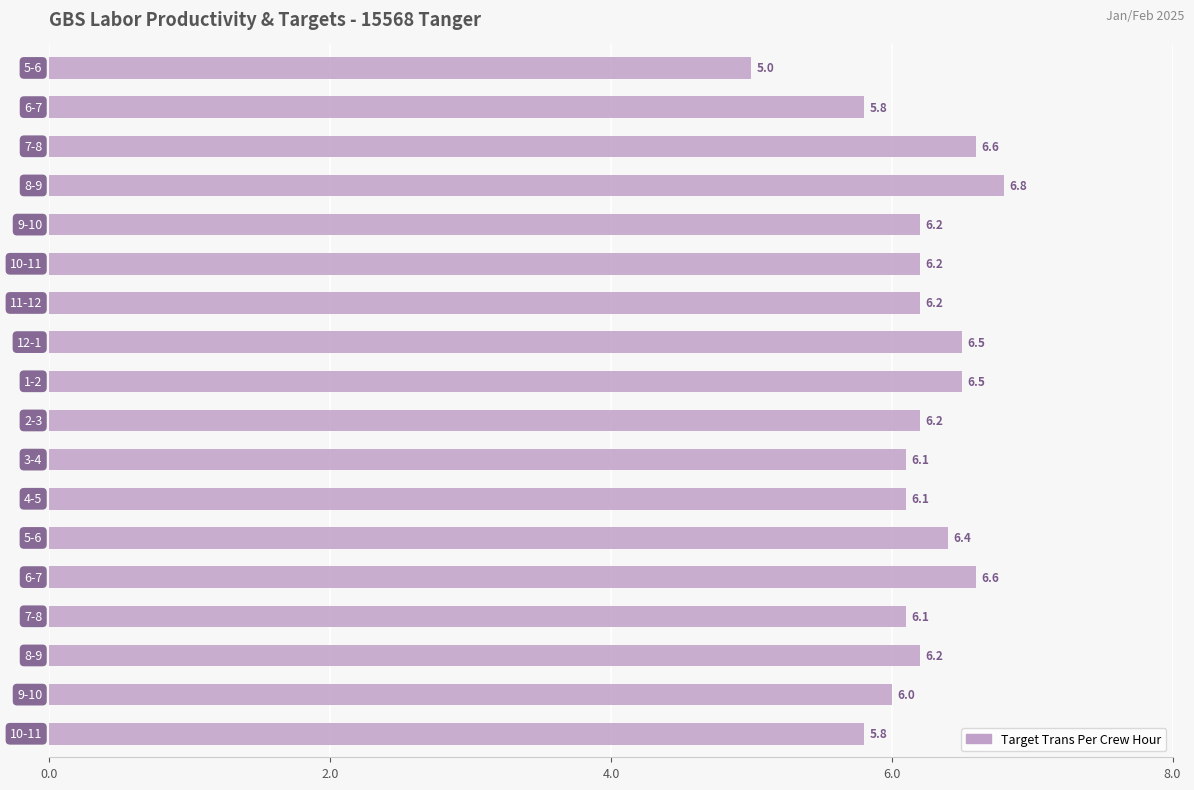

What is the greatest value displayed?

6.8